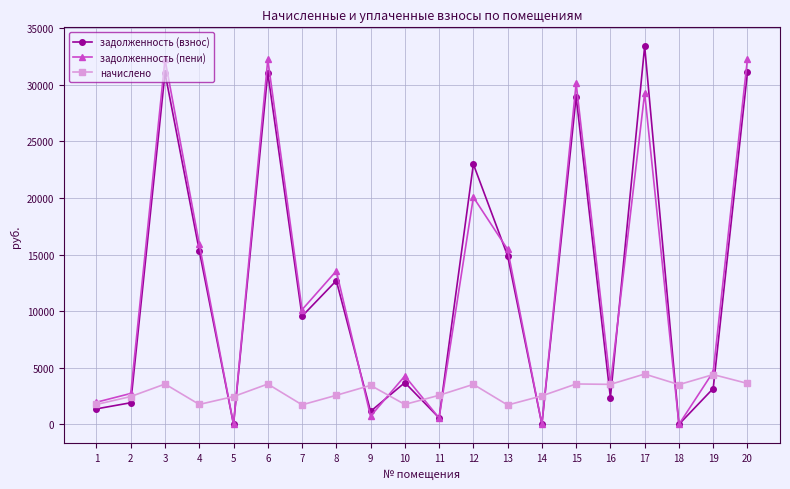

At which category does начислено reach its first local peak?

3